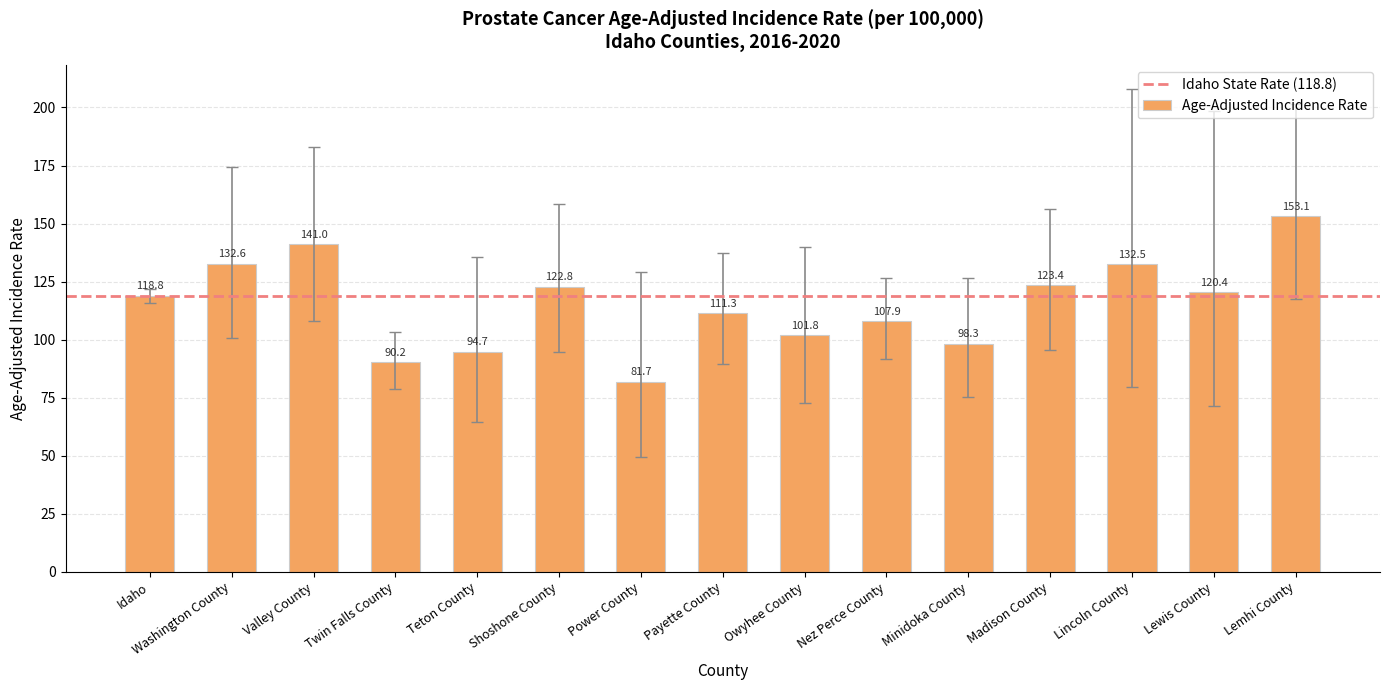

What is the difference between the second highest and second lowest values?

50.8